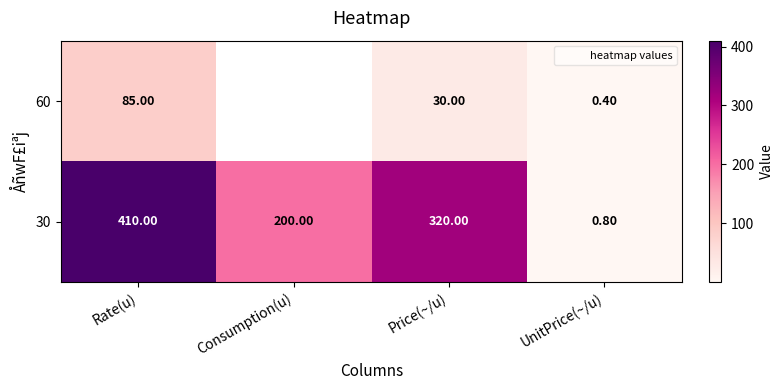

How many data points in 30 are above 320?

1